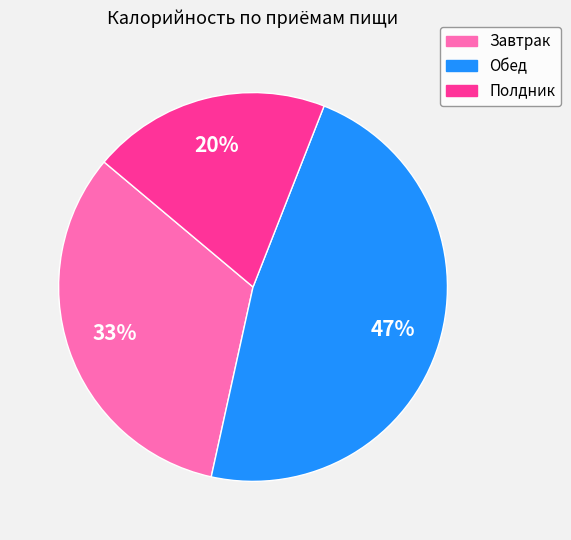

To the nearest percent, what is the average slice percentage?

33%